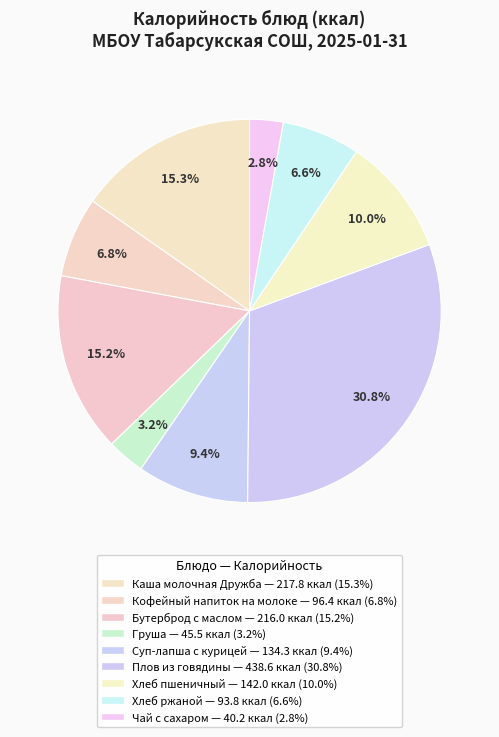

What is the ratio of the value at Хлеб пшеничный to the value at Суп-лапша с курицей?

1.1